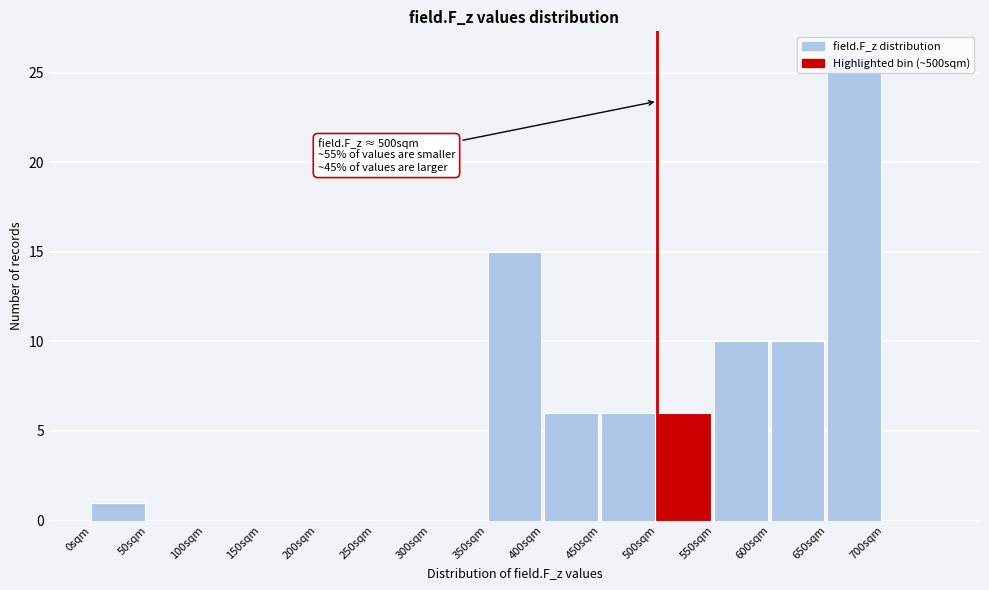

Which range on the x-axis has the tallest bar?

650 to 700